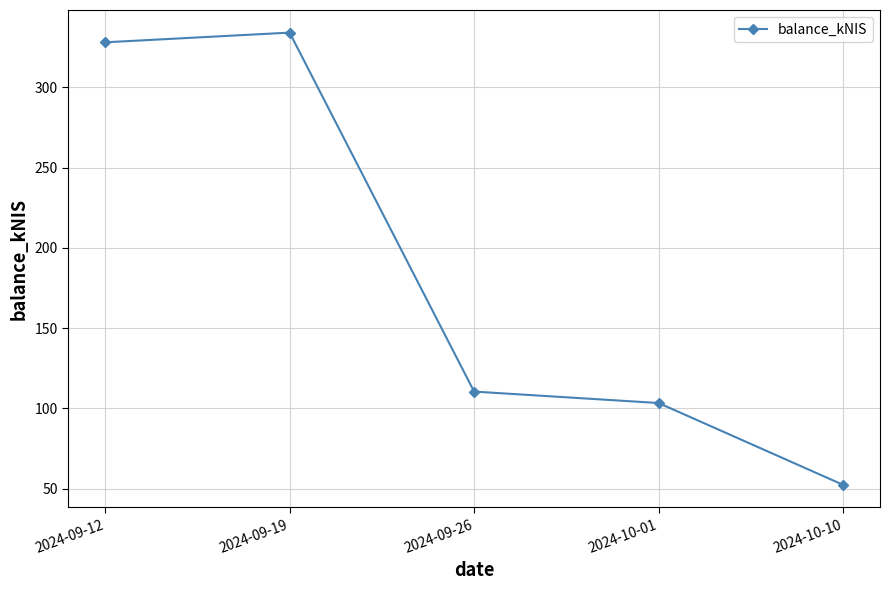

What is the difference between the maximum and minimum values?

281.6